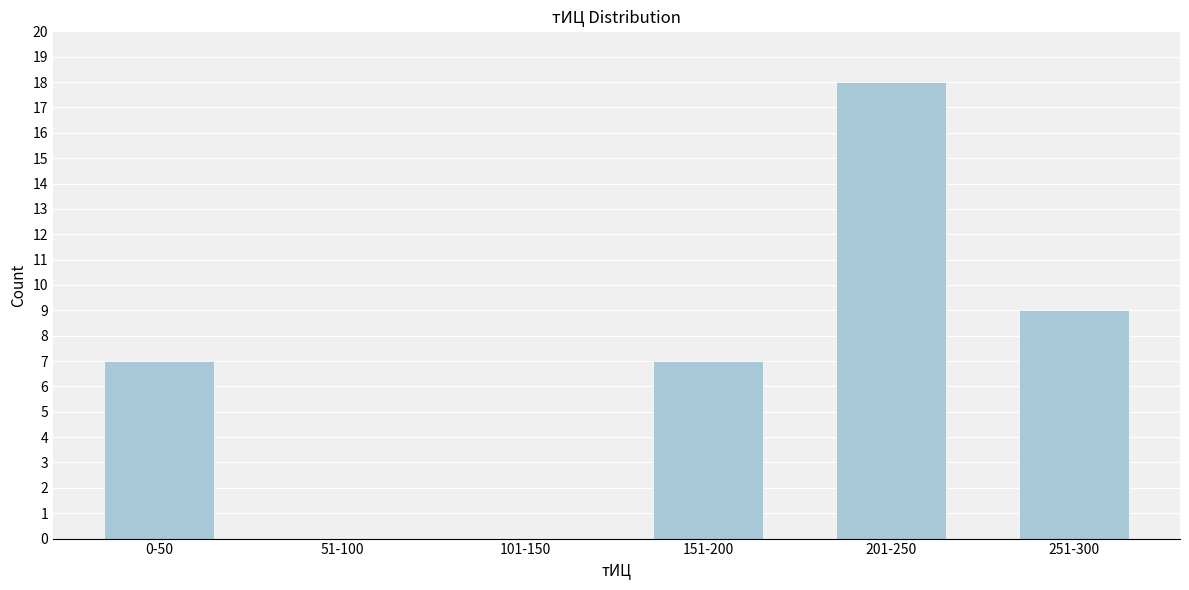

Reading left to right, transcribe all the data shown in this chart.

0-50=7	51-100=0	101-150=0	151-200=7	201-250=18	251-300=9